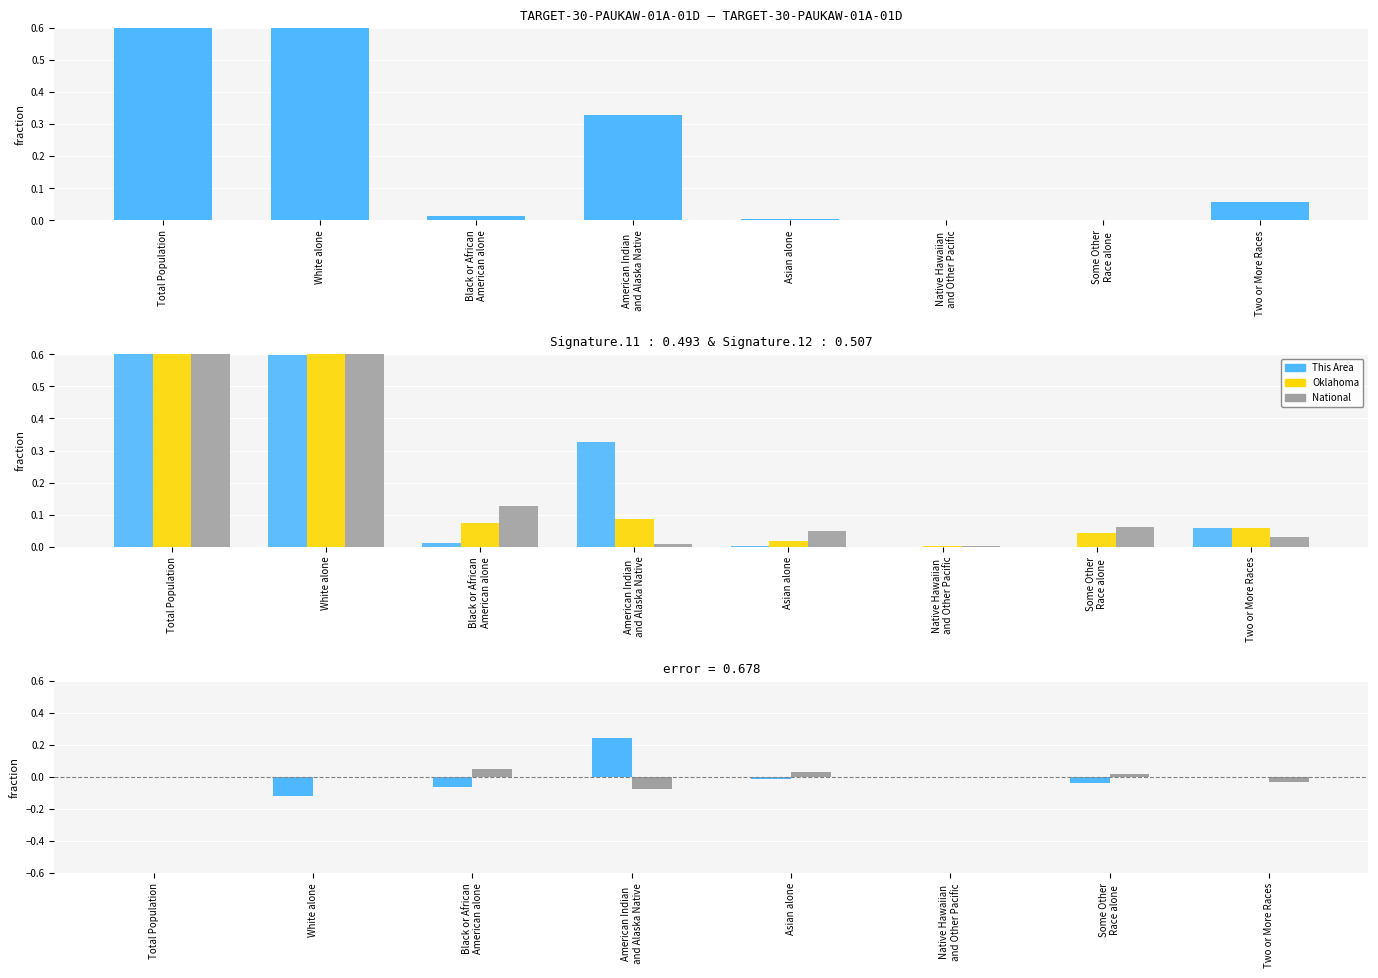

Which label corresponds to the largest value in the chart?

Total Population